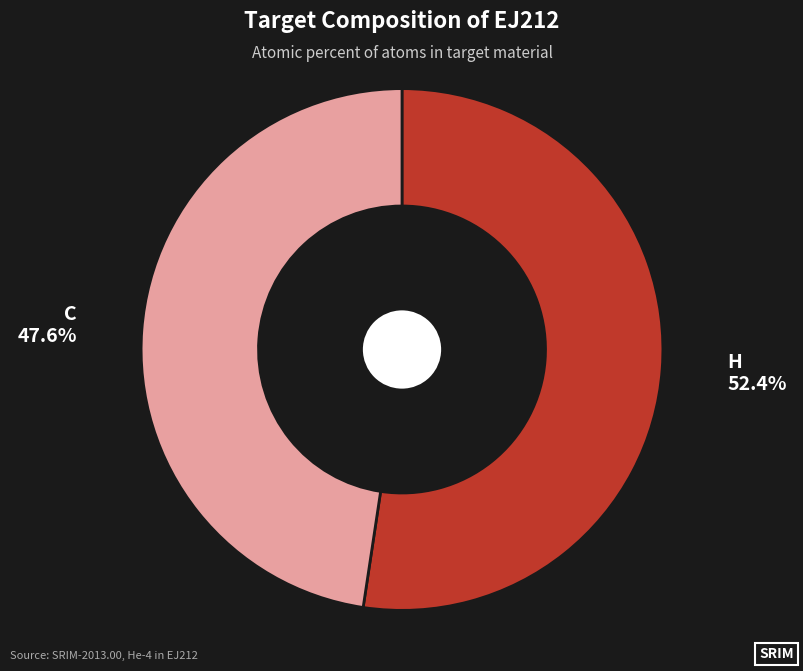

Combined, what portion of the pie is C and H?

100.0%